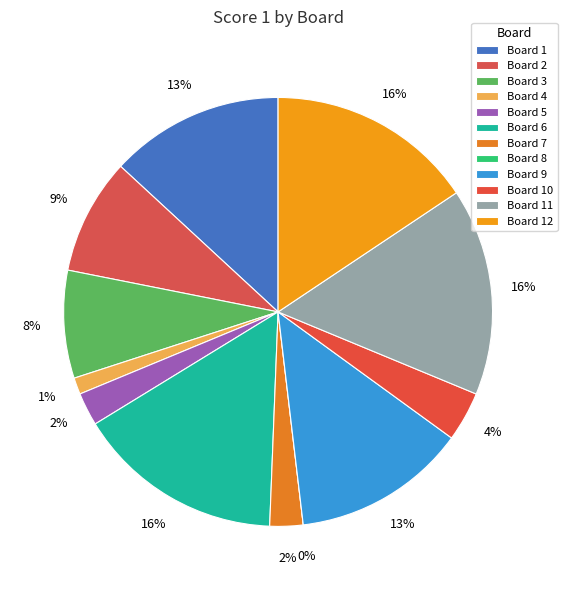

Which category has the smallest portion of the pie?

Board 8